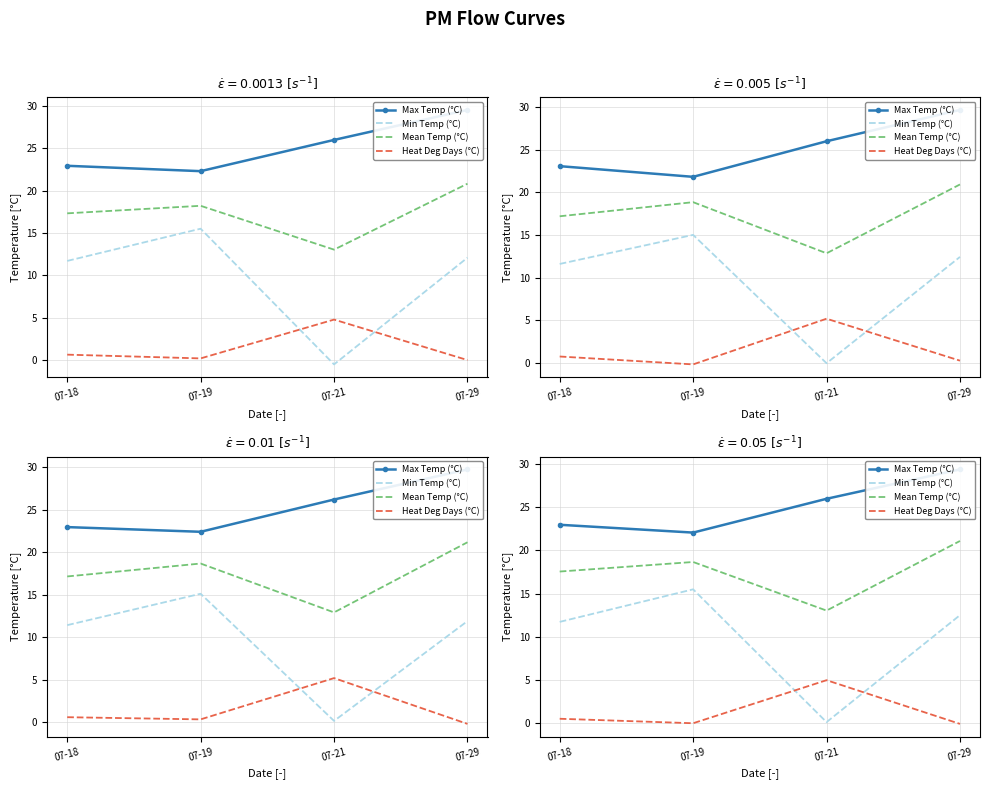

What is the difference between the maximum and minimum values in the Max Temp (°C) series?

7.3